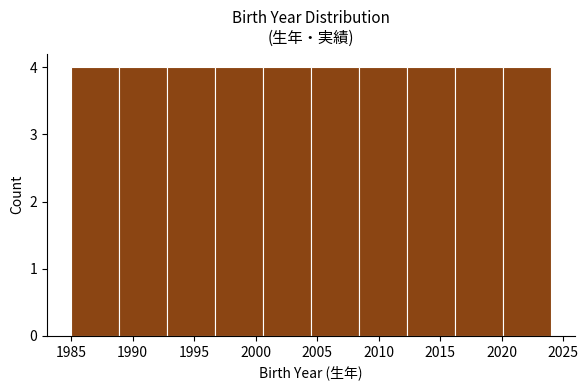

Reading left to right, transcribe this chart: for each bar, give the range it covers on the x-axis and its height. Neither the bar edges nor the heights are printed on the chart, so give them approximately, as read against the axes.

1985.0 to 1988.9: 4
1988.9 to 1992.8: 4
1992.8 to 1996.7: 4
1996.7 to 2000.6: 4
2000.6 to 2004.5: 4
2004.5 to 2008.4: 4
2008.4 to 2012.3: 4
2012.3 to 2016.2: 4
2016.2 to 2020.1: 4
2020.1 to 2024.0: 4